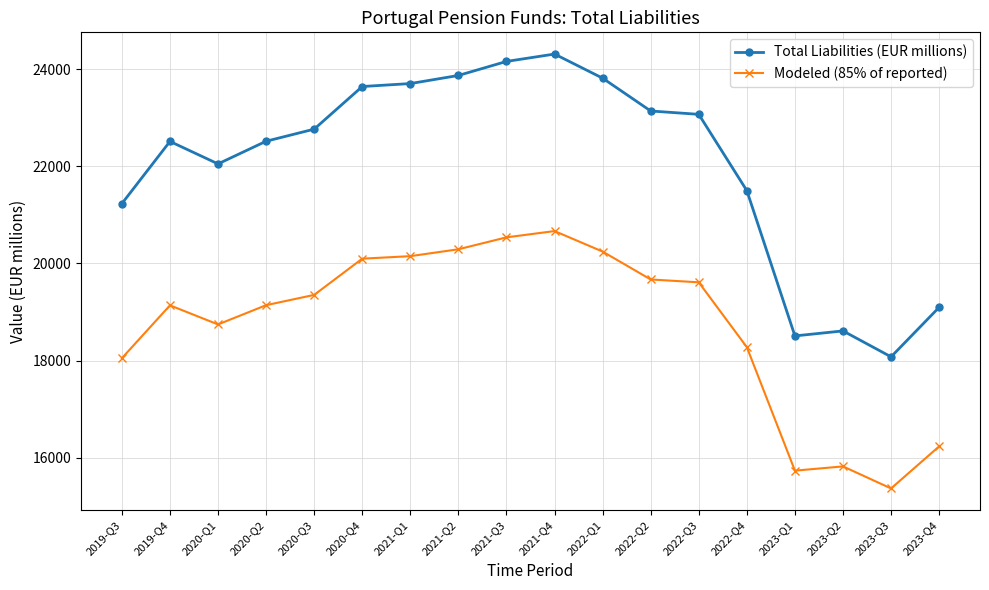

Which series has the largest range (max minus min)?

Total Liabilities (EUR millions)